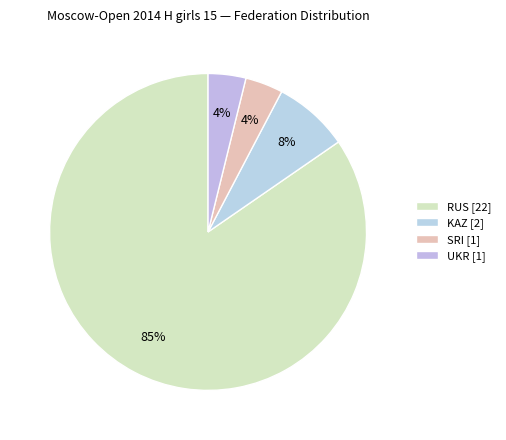

How many slices are in this pie chart?

4